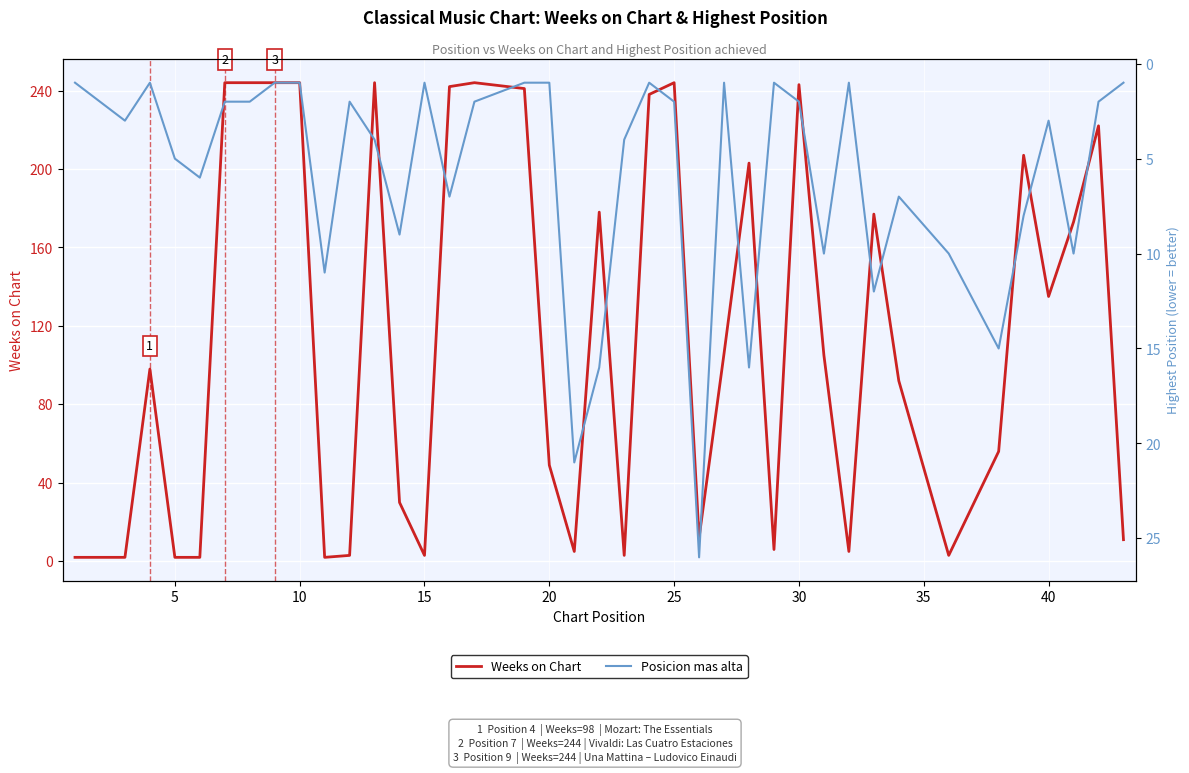

At how many categories does at least one series exceed 155?

17